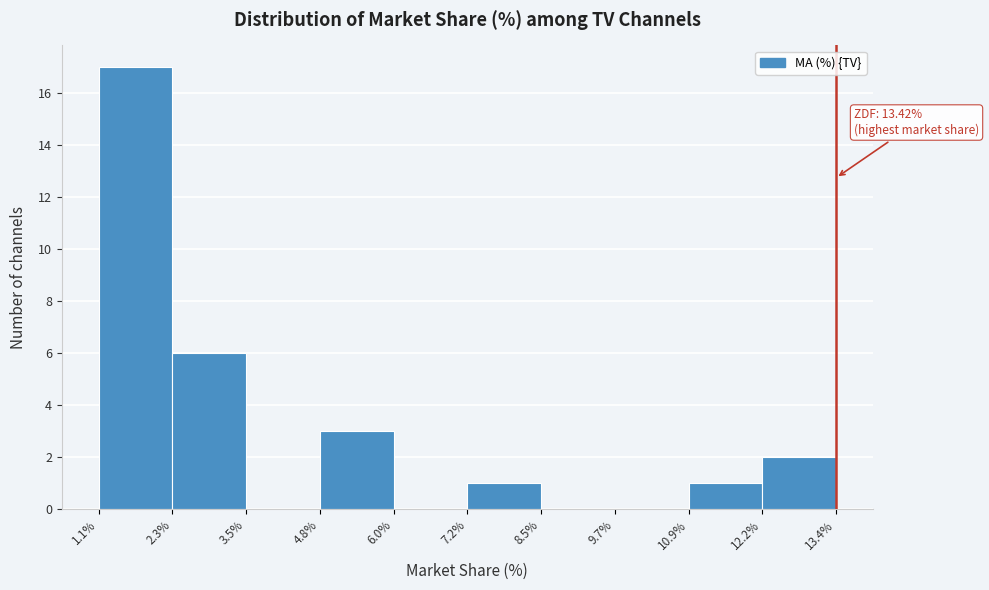

Over which range of the x-axis is the bar tallest?

1.1% to 2.3%